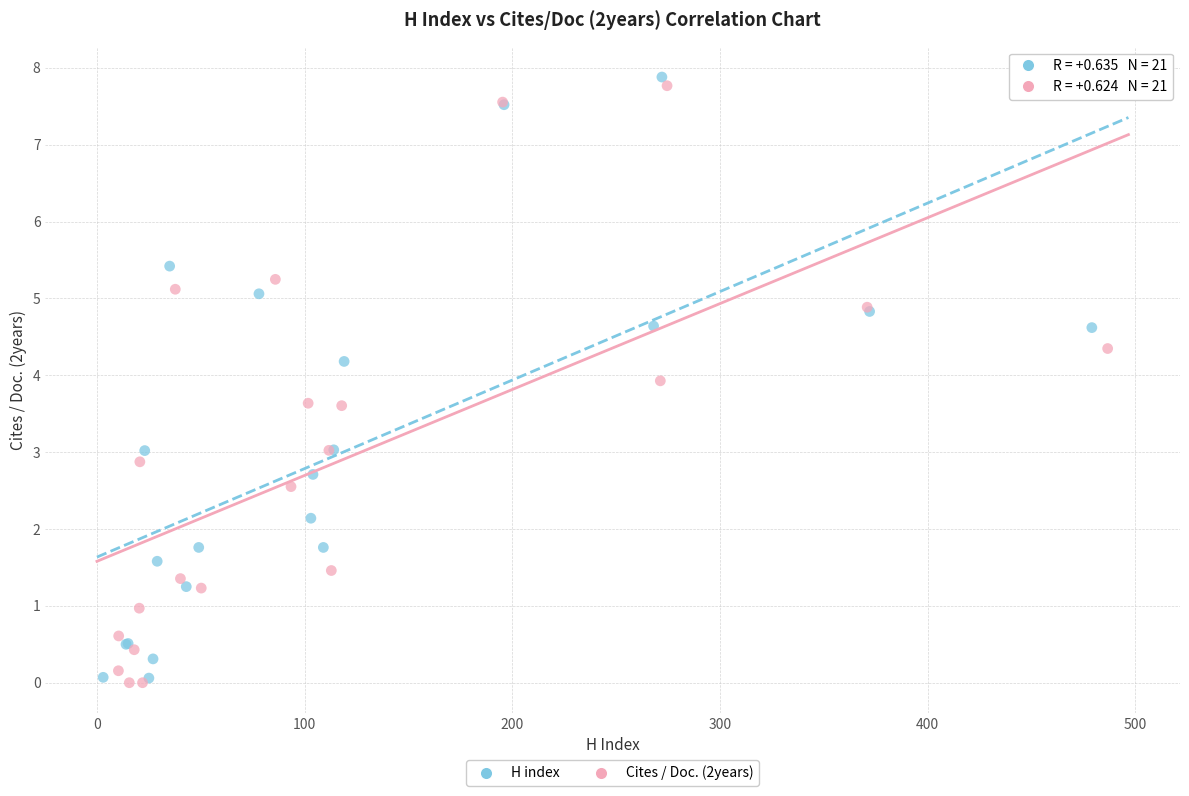

What are all the series names shown in the legend?

H index, Cites / Doc. (2years)